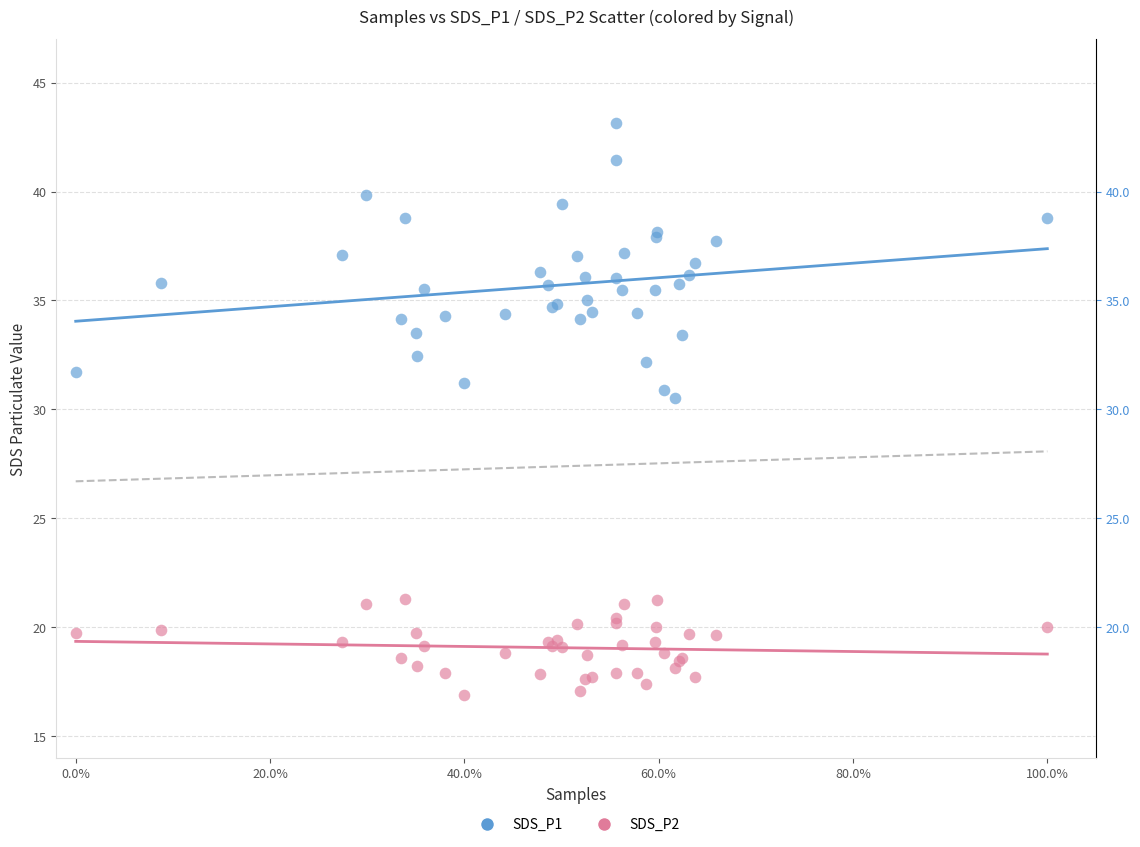

Which series reaches the maximum Y coordinate?

SDS_P1